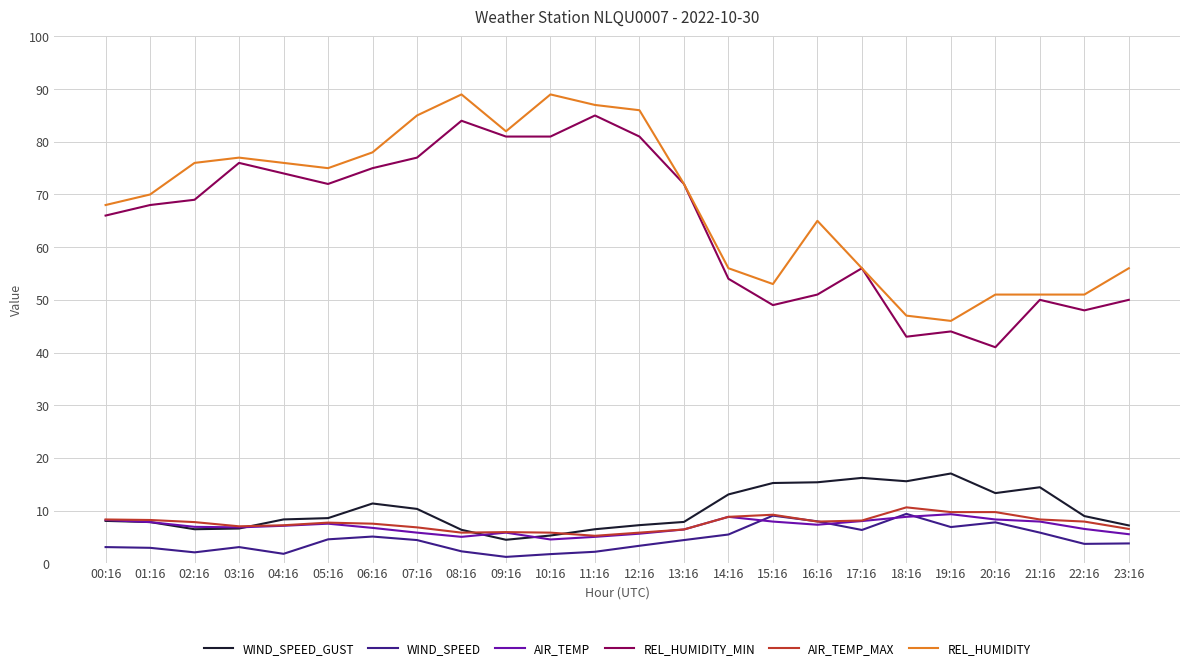

True or false: REL_HUMIDITY_MIN and AIR_TEMP intersect in this chart.

False